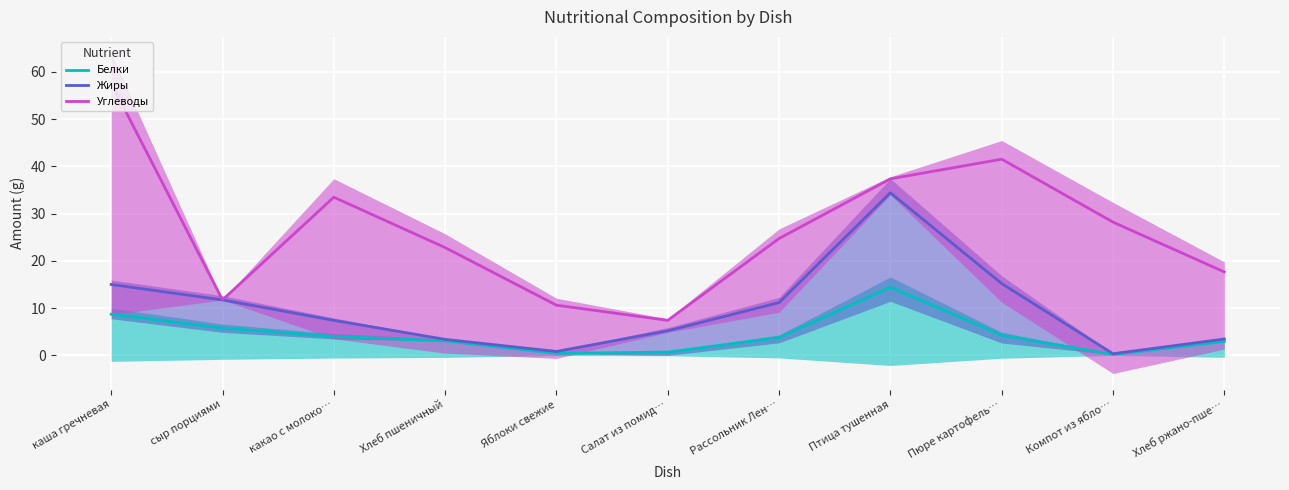

At how many categories does at least one series exceed 49?

1